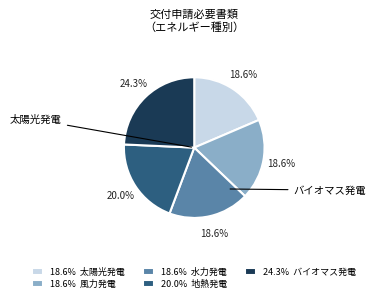

Which category has the biggest portion of the pie?

24.3% バイオマス発電